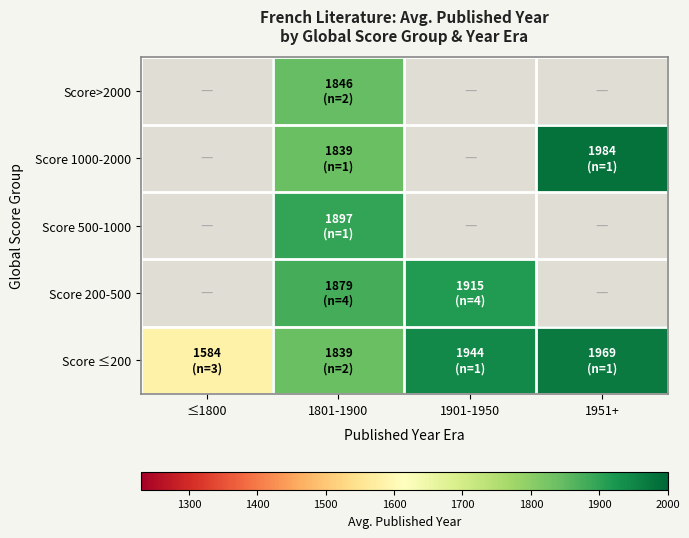

What is the difference between the maximum and minimum values in the Score ≤200 series?

385.0